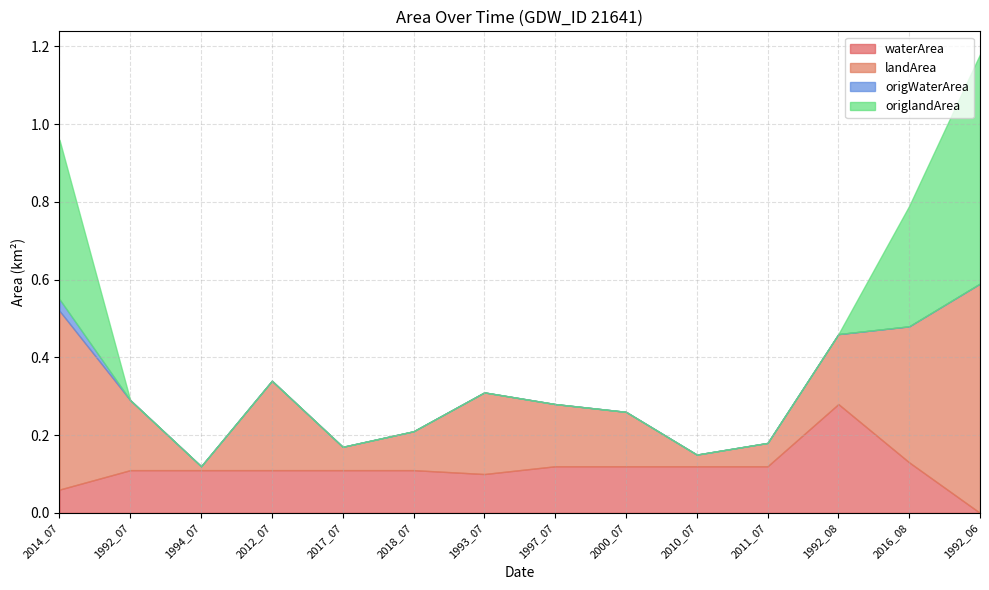

Reading right to left, extract all data points from this chart.

waterArea: 1992_06=0.0	2016_08=0.1	1992_08=0.3	2011_07=0.1	2010_07=0.1	2000_07=0.1	1997_07=0.1	1993_07=0.1	2018_07=0.1	2017_07=0.1	2012_07=0.1	1994_07=0.1	1992_07=0.1	2014_07=0.1
landArea: 1992_06=0.6	2016_08=0.3	1992_08=0.2	2011_07=0.1	2010_07=0.0	2000_07=0.1	1997_07=0.2	1993_07=0.2	2018_07=0.1	2017_07=0.1	2012_07=0.2	1994_07=0.0	1992_07=0.2	2014_07=0.5
origWaterArea: 1992_06=0.0	2016_08=0.0	1992_08=0.0	2011_07=0.0	2010_07=0.0	2000_07=0.0	1997_07=0.0	1993_07=0.0	2018_07=0.0	2017_07=0.0	2012_07=0.0	1994_07=0.0	1992_07=0.0	2014_07=0.0
origlandArea: 1992_06=0.6	2016_08=0.3	1992_08=0.0	2011_07=0.0	2010_07=0.0	2000_07=0.0	1997_07=0.0	1993_07=0.0	2018_07=0.0	2017_07=0.0	2012_07=0.0	1994_07=0.0	1992_07=0.0	2014_07=0.4